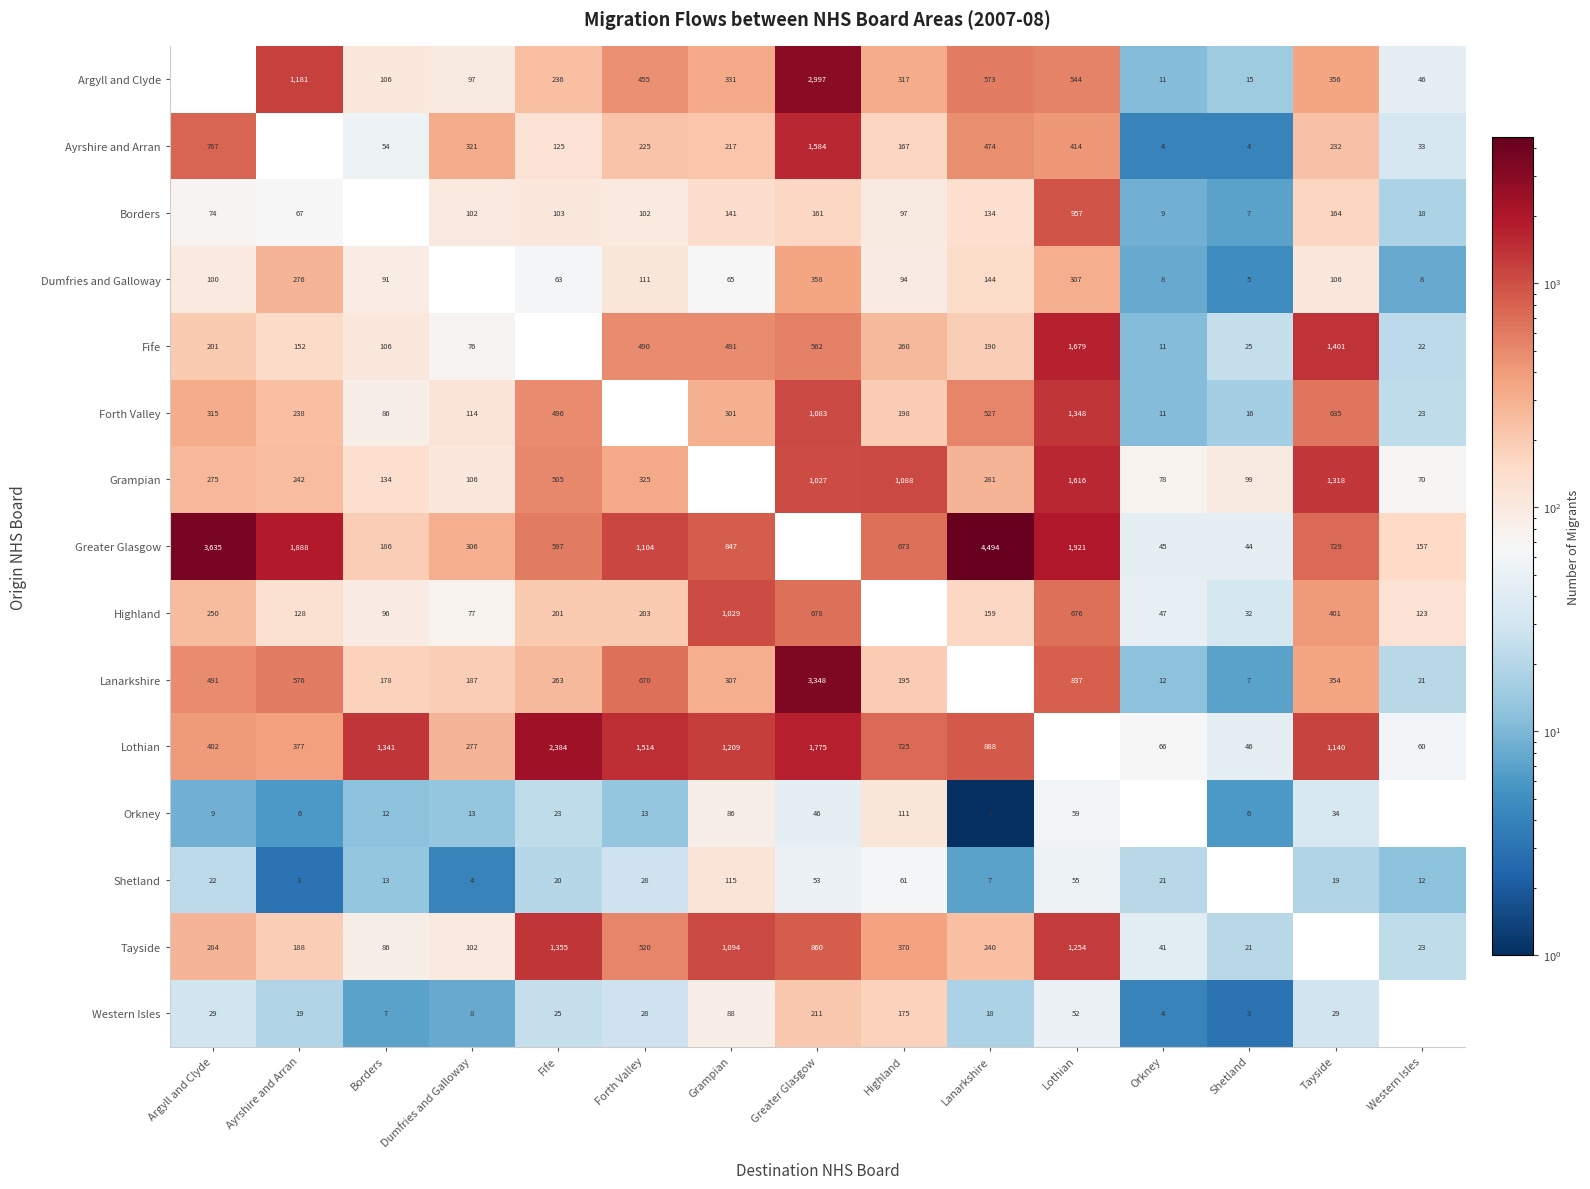

What is the sum of the Highland values at Dumfries and Galloway and Forth Valley?

280